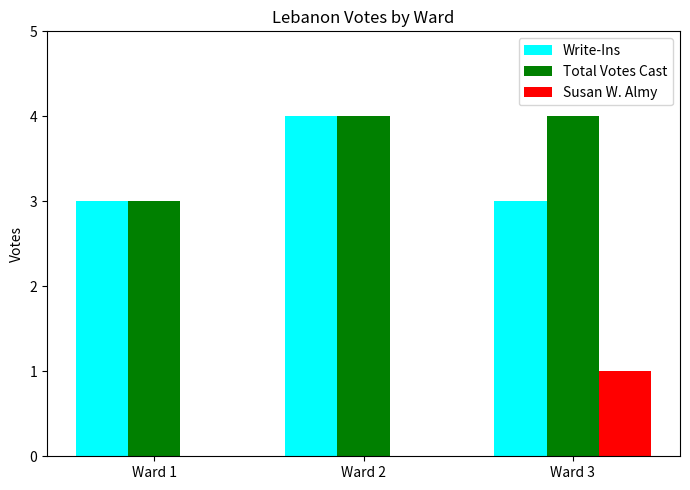

Count the number of categories in the chart.

3